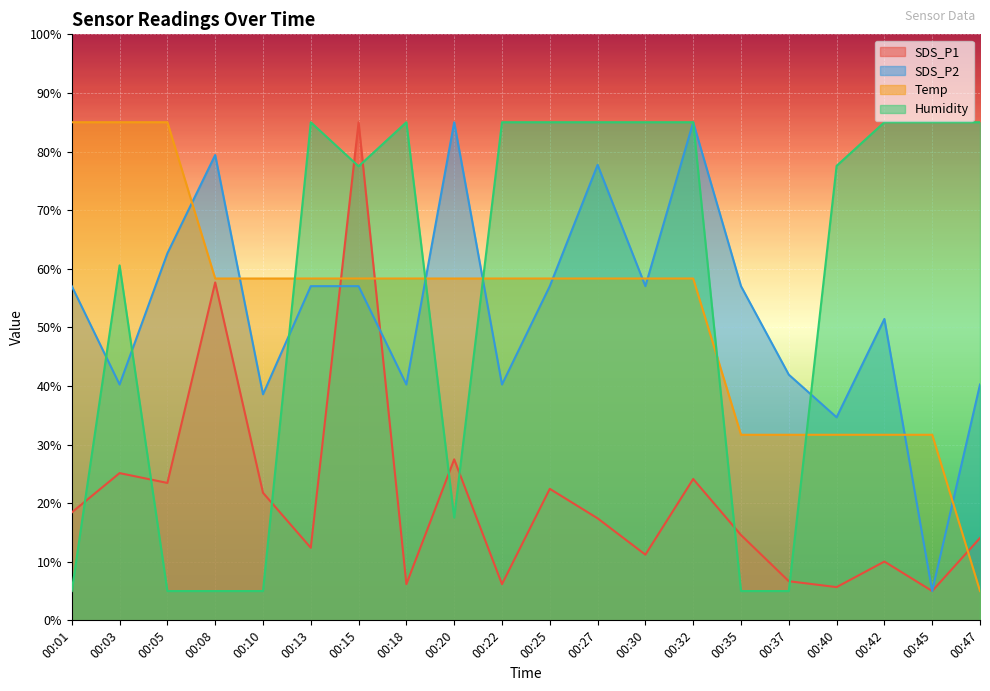

Between which two adjacent categories do Temp and Humidity first intersect?

00:10 and 00:13